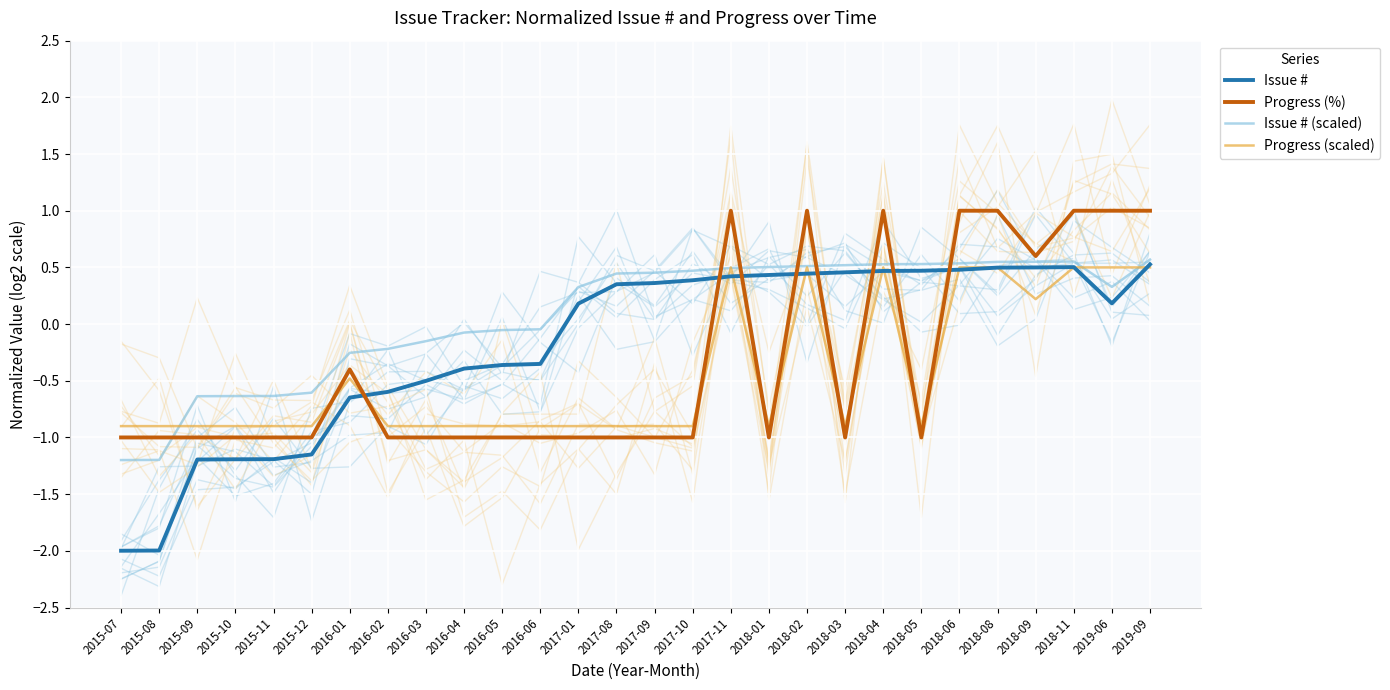

What is the average value of the Issue # series?

-0.2